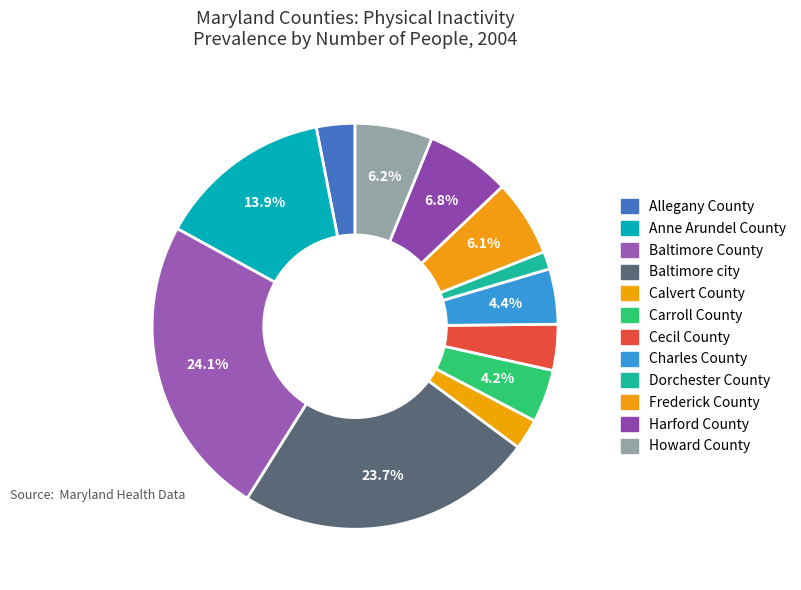

How many segments does this pie chart have?

12